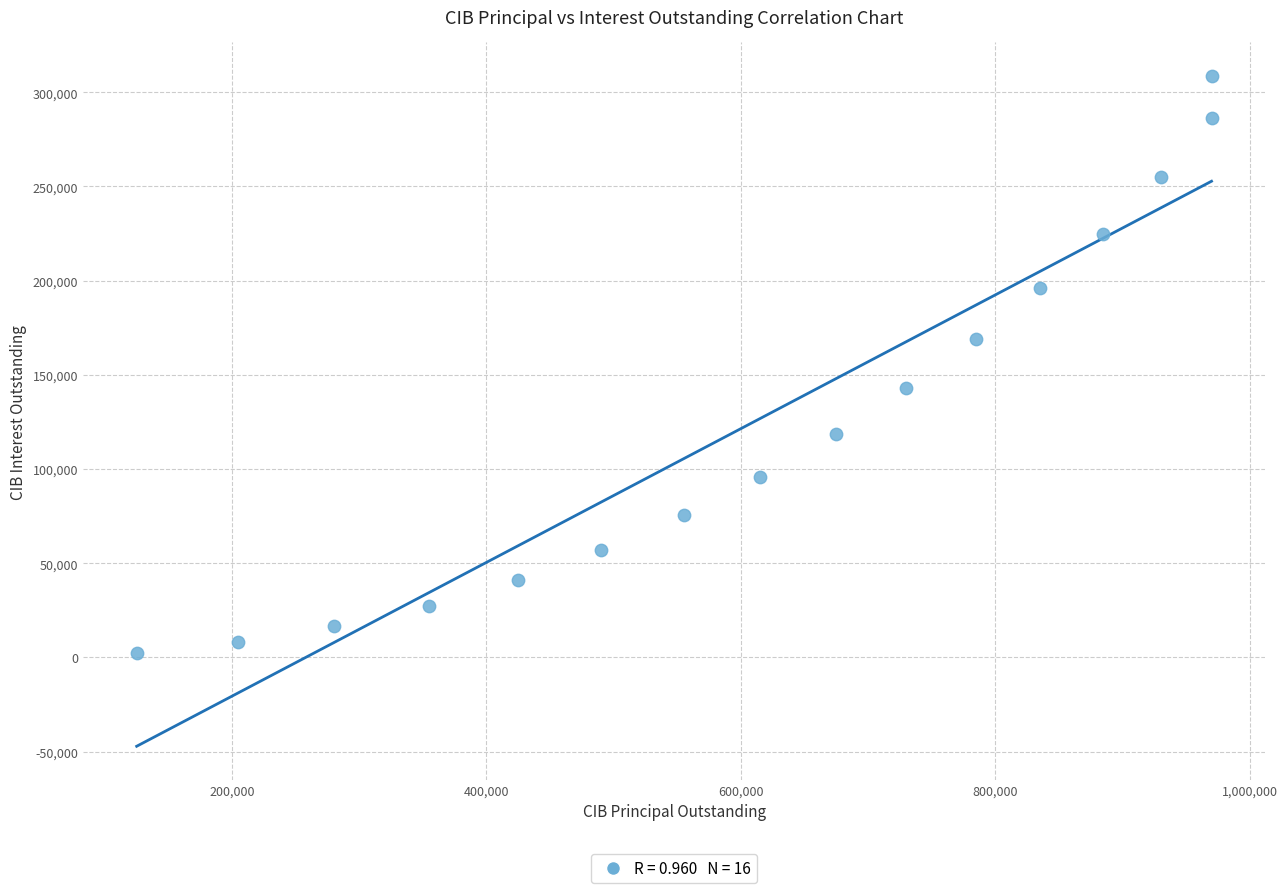

What is the range of X values (max minus min)?

845000.0